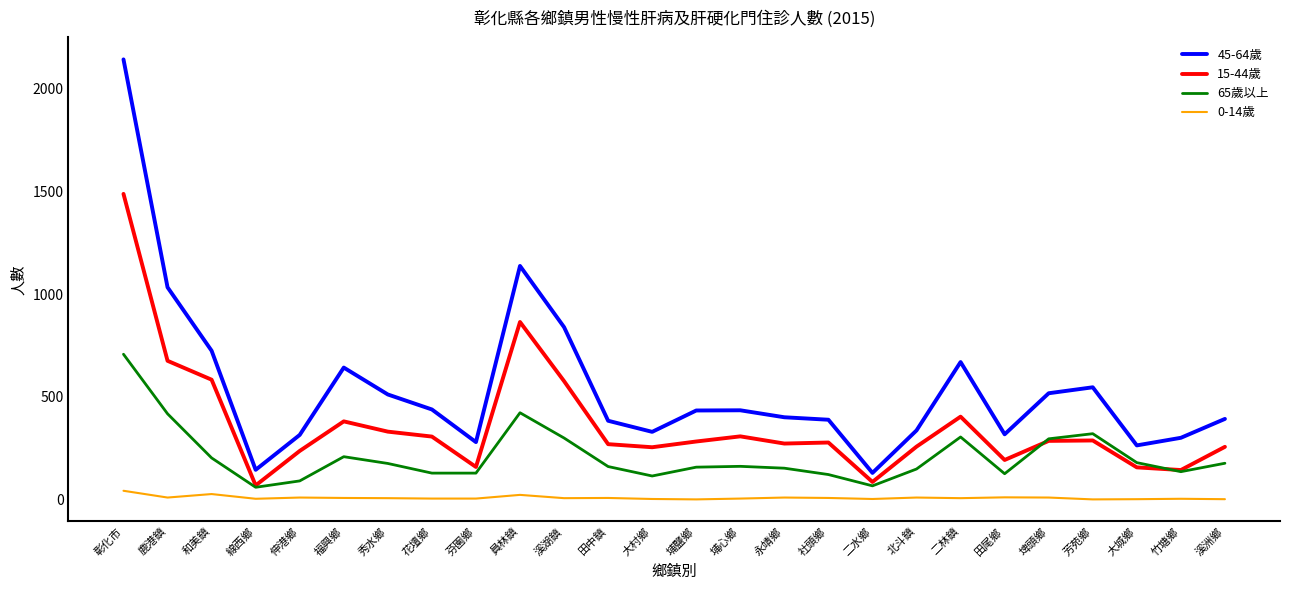

List the series in order of their peak value, lowest first.

0-14歲, 65歲以上, 15-44歲, 45-64歲